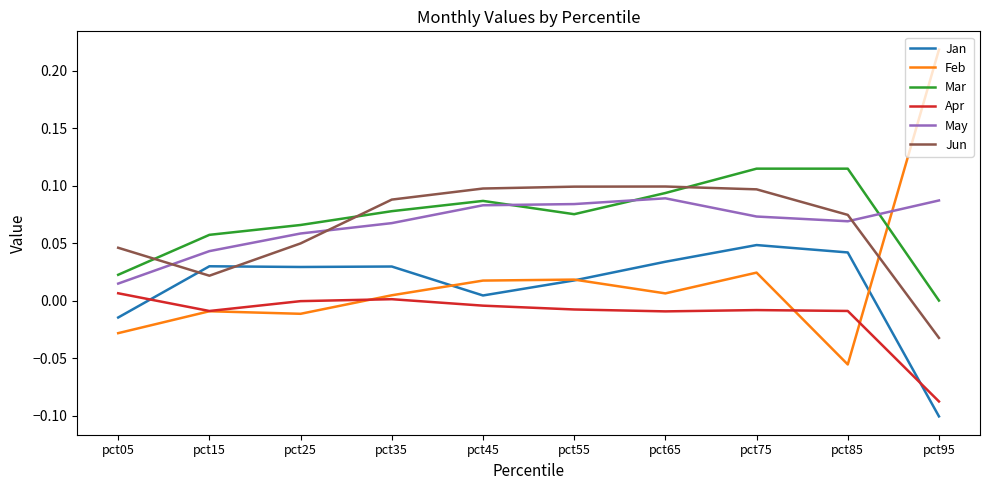

After their last crossing, which series has the higher values: Jun or Mar?

Mar